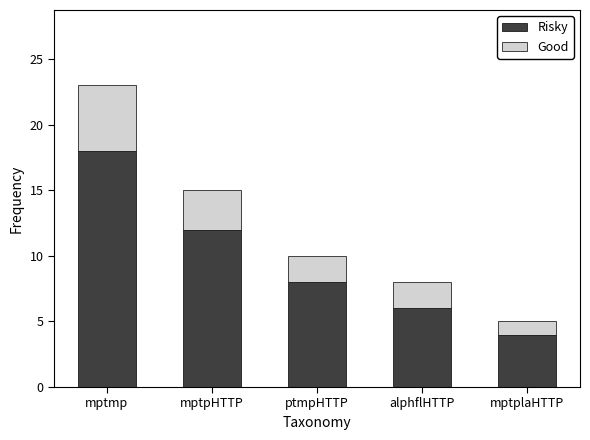

Rank the categories by Risky value from highest to lowest.

mptmp, mptpHTTP, ptmpHTTP, alphflHTTP, mptplaHTTP